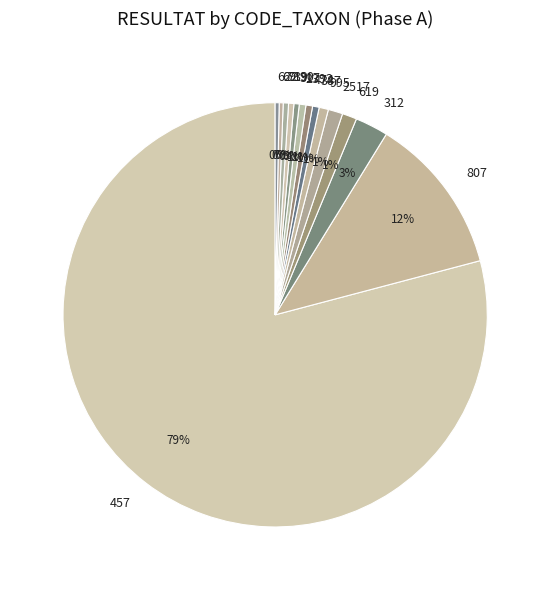

What is the largest slice in the pie chart?

457